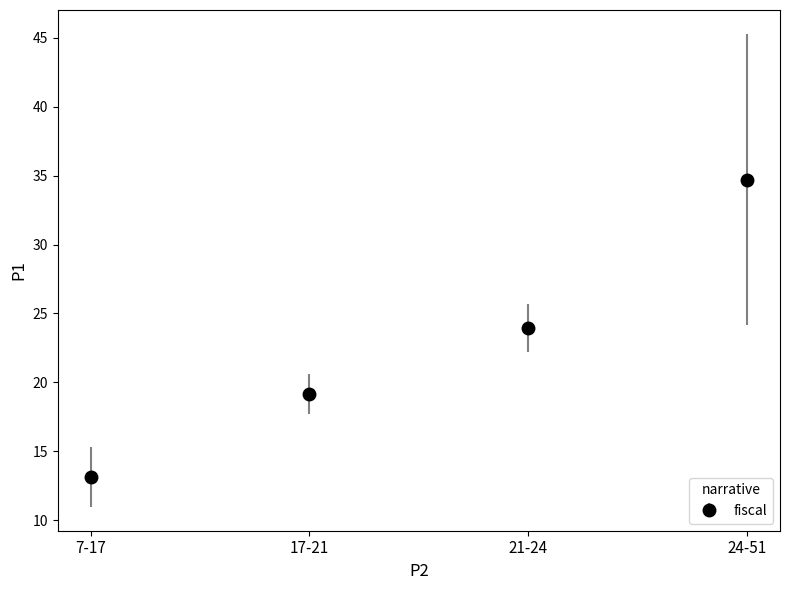

Which has a higher value, 21-24 or 24-51?

24-51